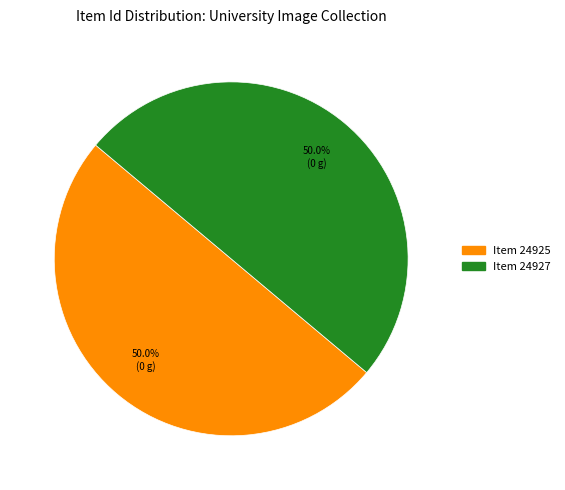

Approximately how many times larger is the value at Item 24927 compared to Item 24925?

1.0